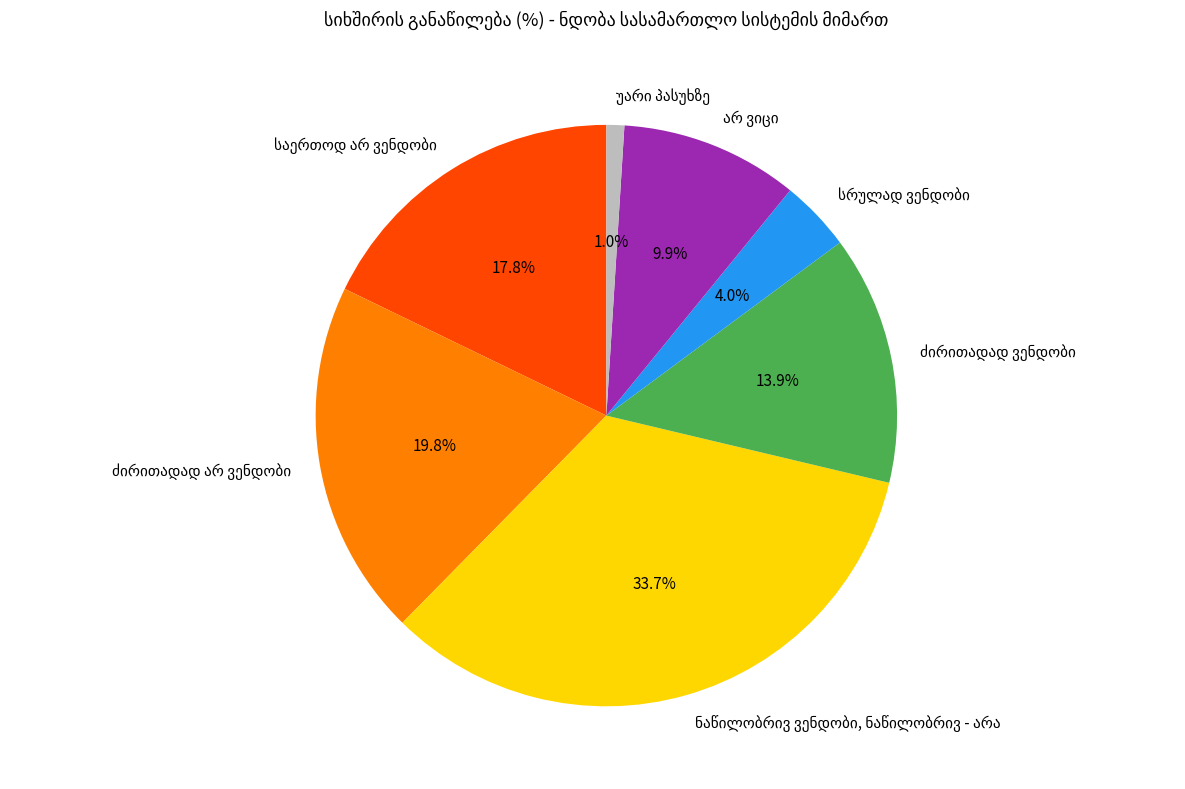

Is there any slice that represents more than half of the pie?

No